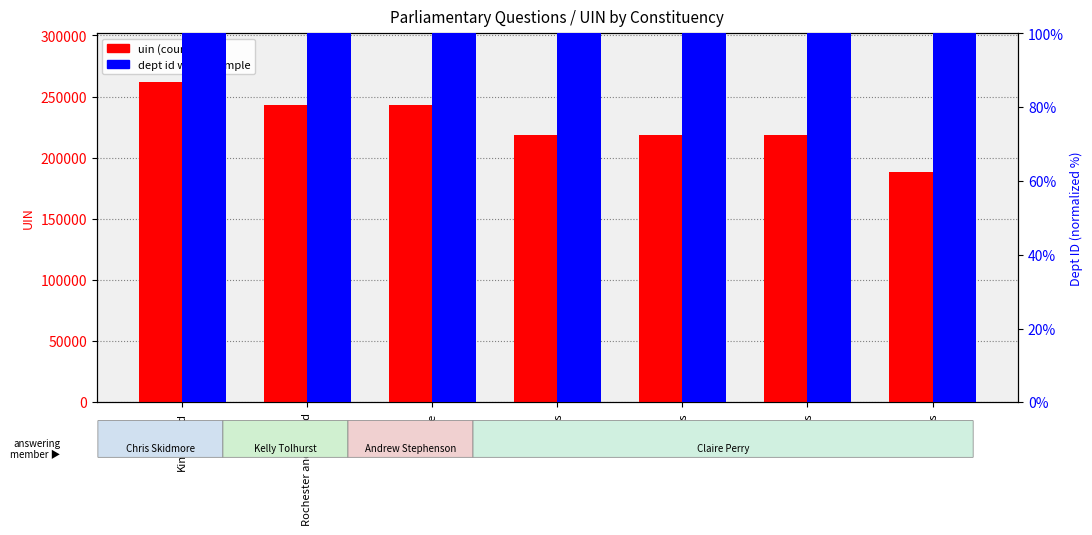

List the labels in order of dept id (percentile rank) value, largest first.

Kingswood, Rochester and Strood, Pendle, Devizes, Devizes, Devizes, Devizes